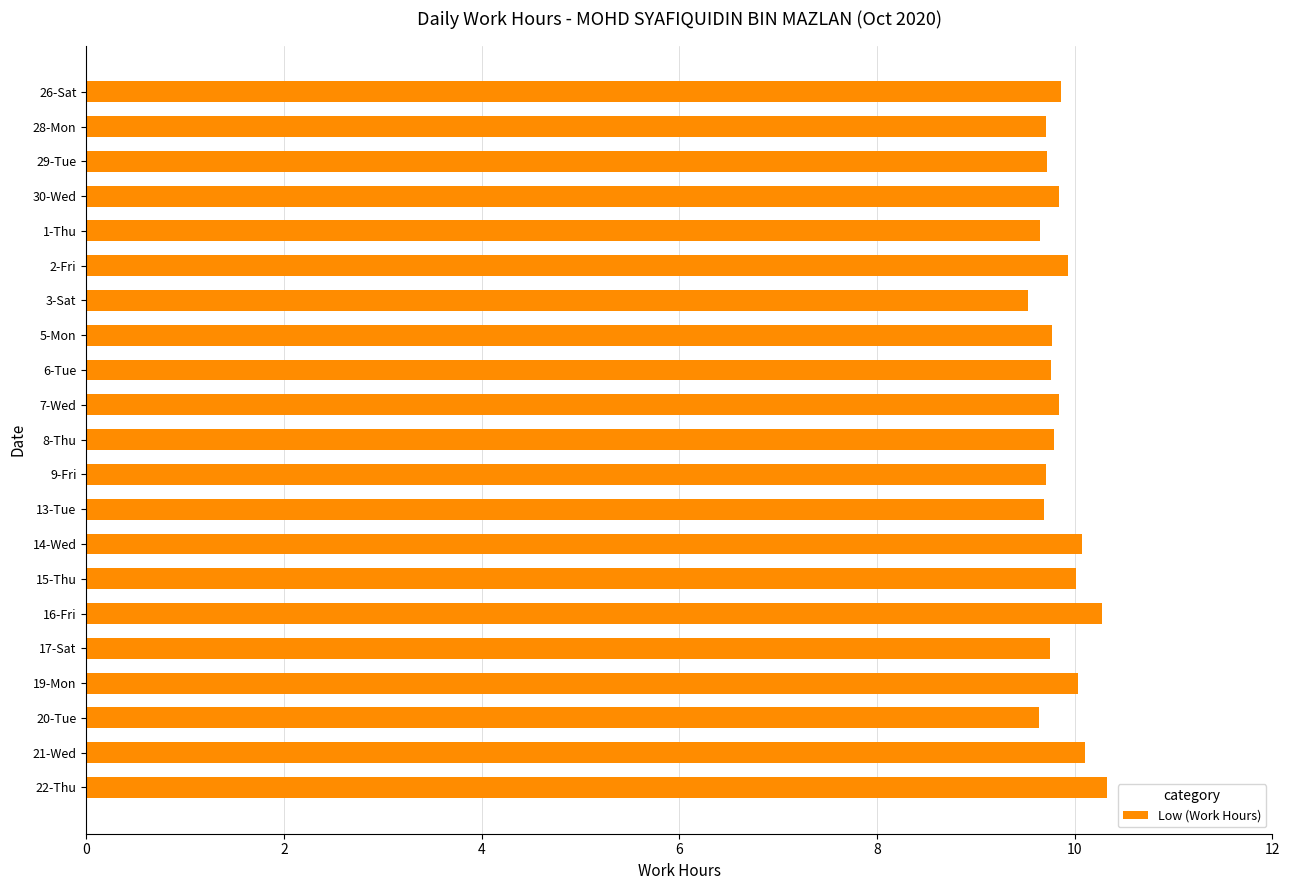

What is the value of the 3rd bar from the top?

9.7